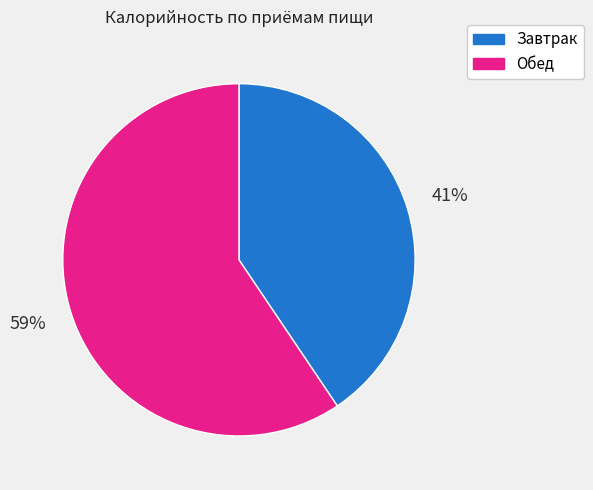

To the nearest percent, what is the average slice percentage?

50%